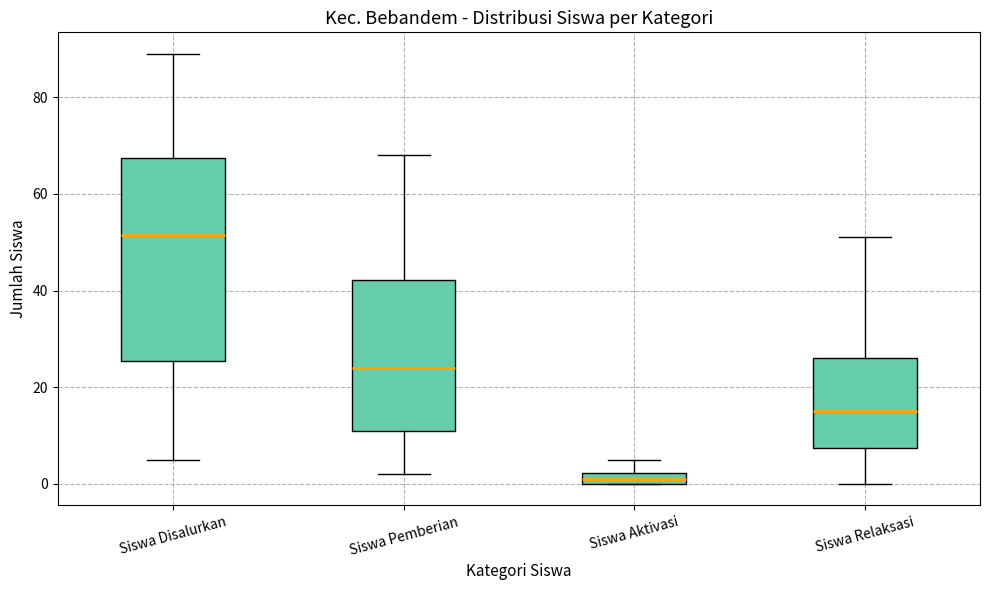

Where is the upper edge of the box for Siswa Relaksasi on the y-axis? The values are not printed on the chart, so give them approximately, as read against the axis.

26